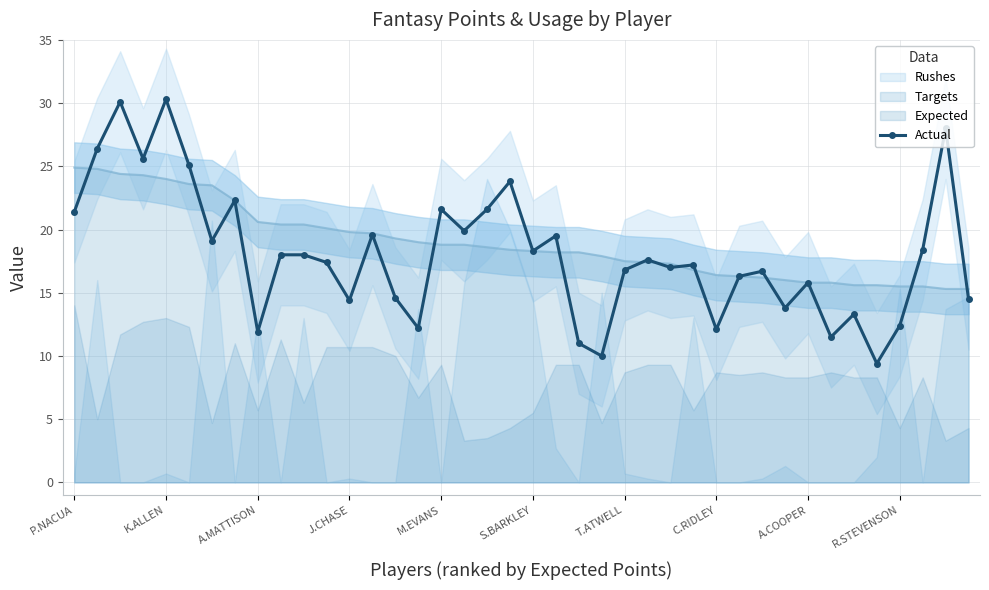

What is the difference between the maximum and minimum values?

20.9